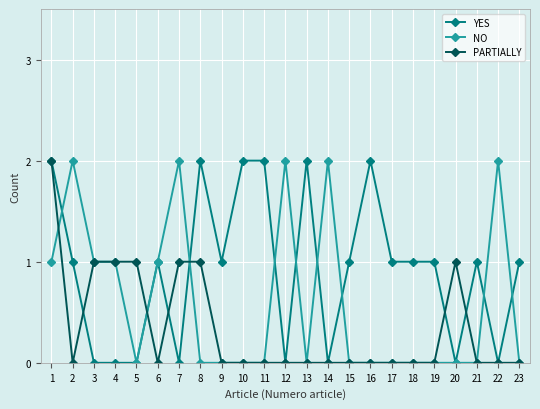

Where is the first local minimum for PARTIALLY?

2